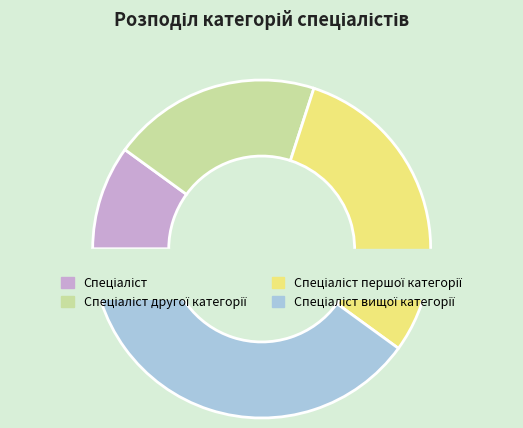

What is the smallest slice in the pie chart?

Спеціаліст